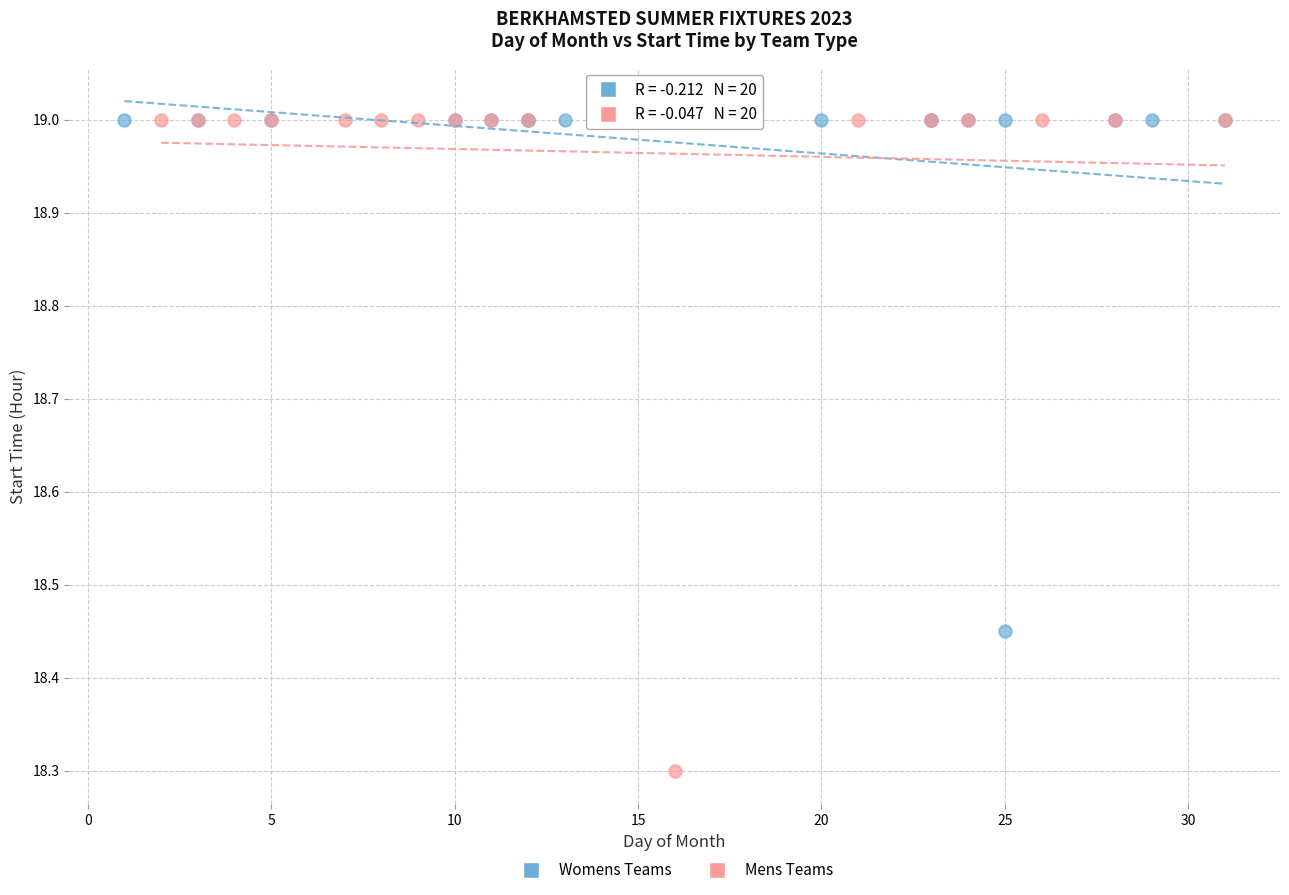

Which series has the widest spread of Y values?

Mens Teams